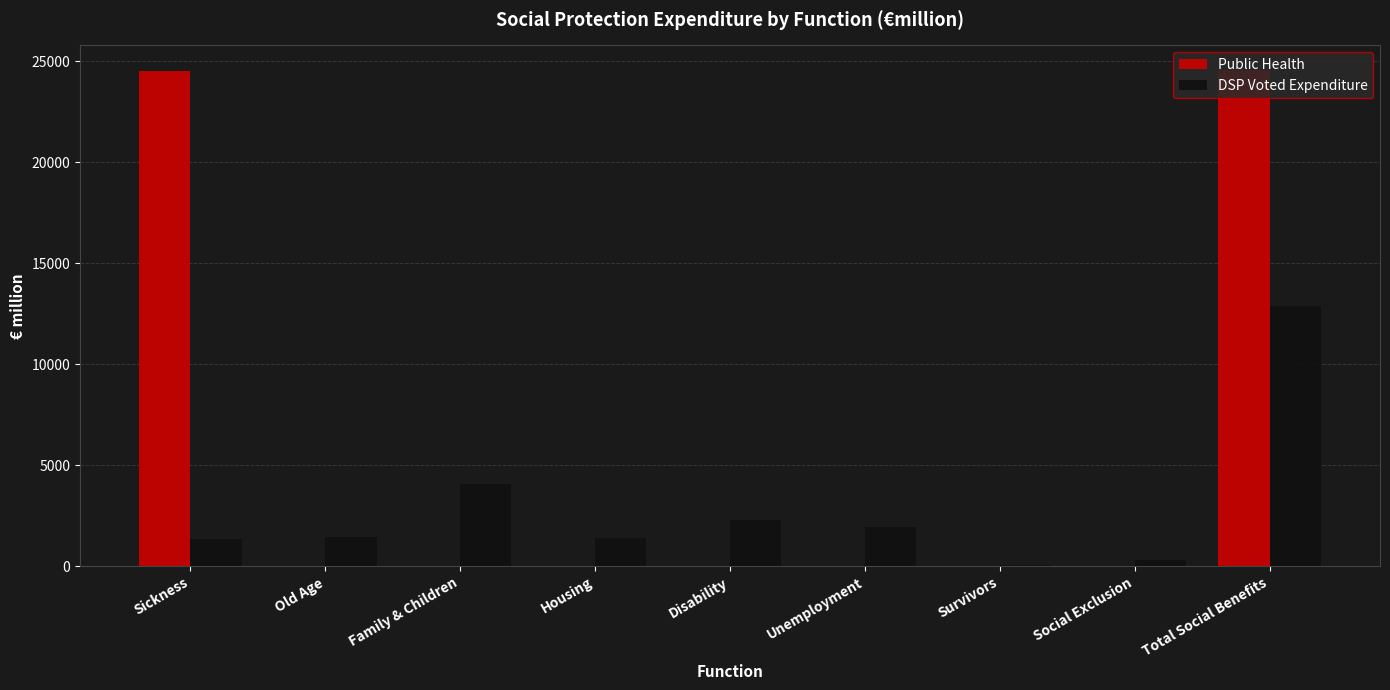

What is the total value across all series at Unemployment?

1935